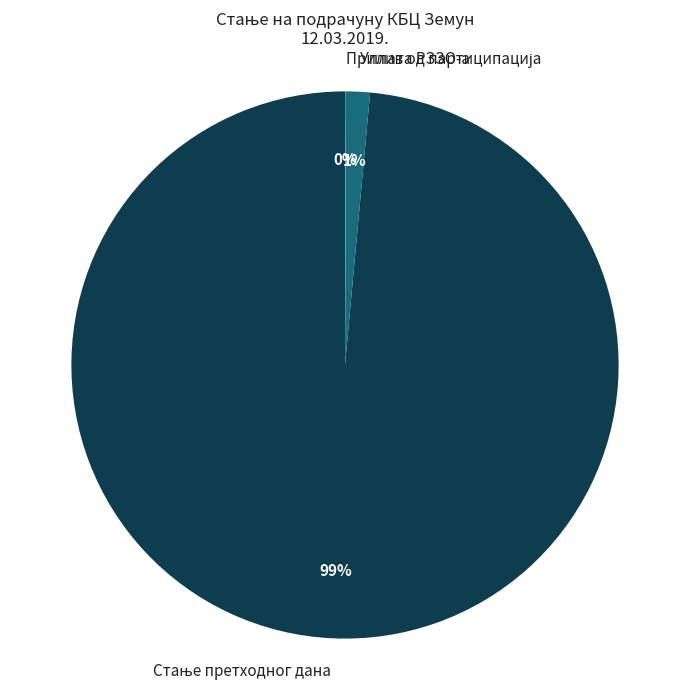

Is there any slice that represents more than half of the pie?

Yes